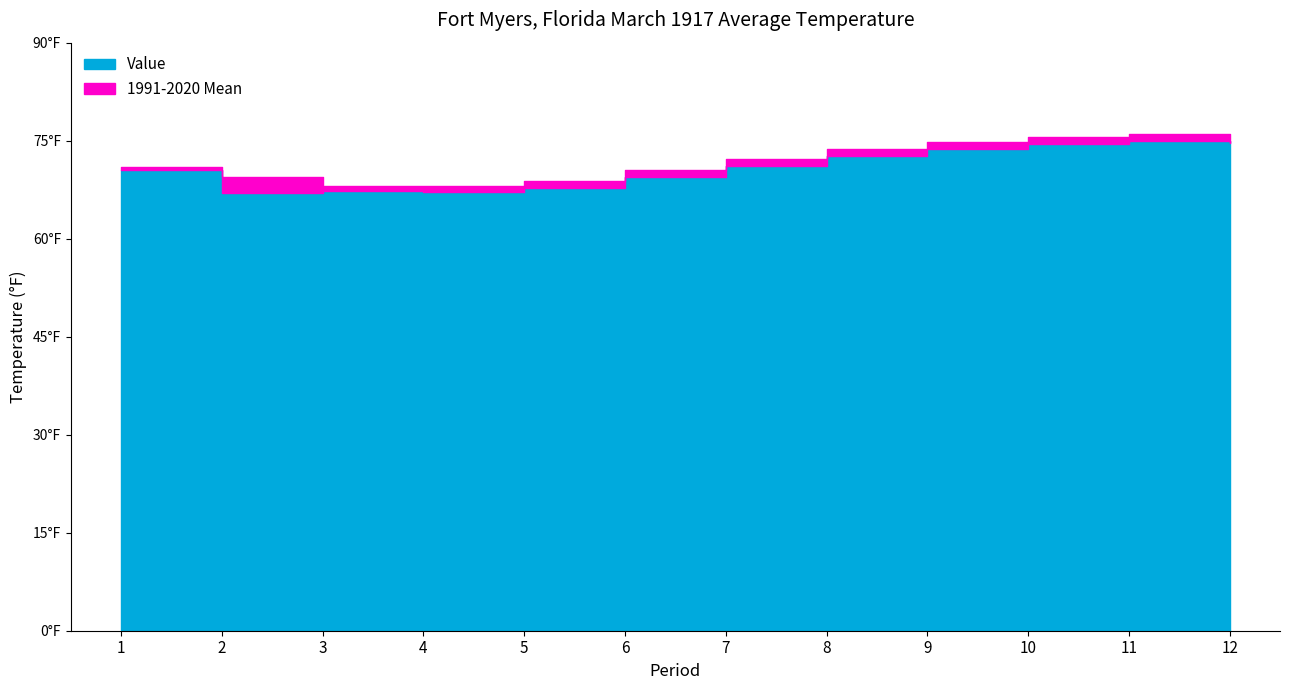

The value of Value at 3 is 67.3. True or false?

True